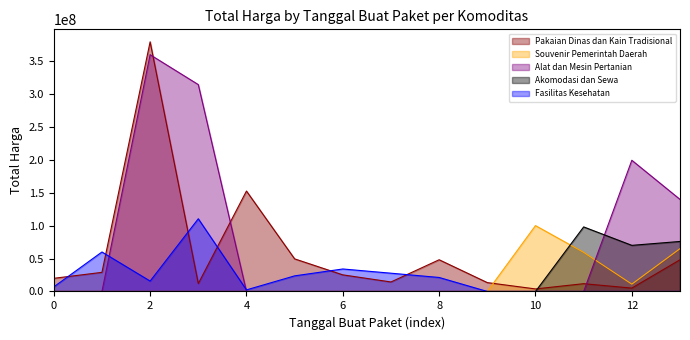

Is it true that Alat dan Mesin Pertanian equals 0 at 6?

True